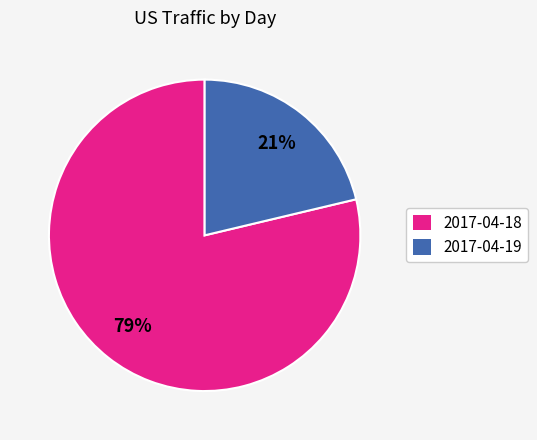

Is it true that 2017-04-19 is 34% of the pie?

False